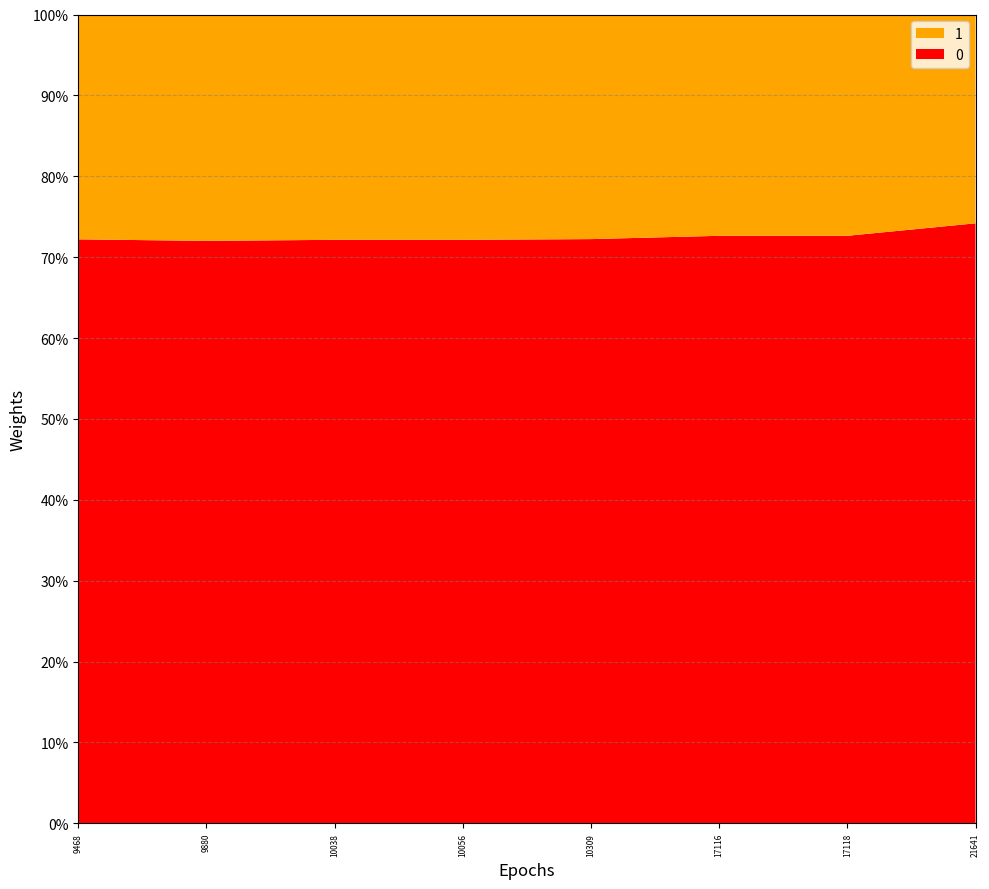

Reading left to right, list all the values displayed in this chart.

0: 9468	9880	10038	10056	10309	17116	17118	21641
1: 3645	3840	3876	3883	3963	6447	6447	7531